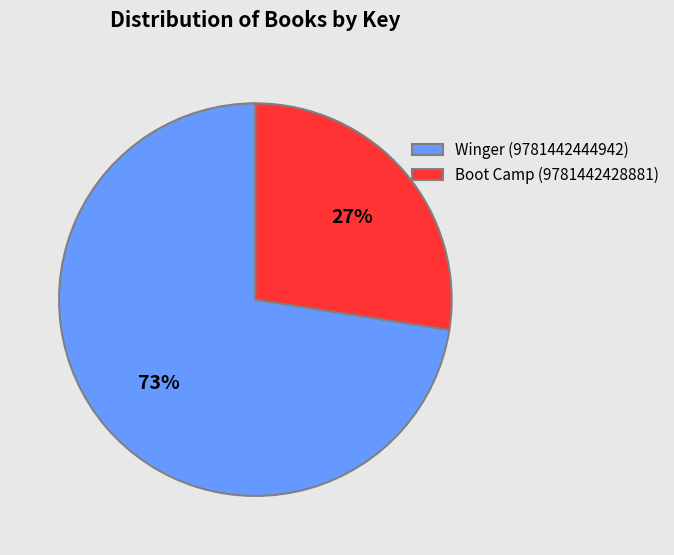

What is the smallest slice in the pie chart?

Boot Camp (9781442428881)